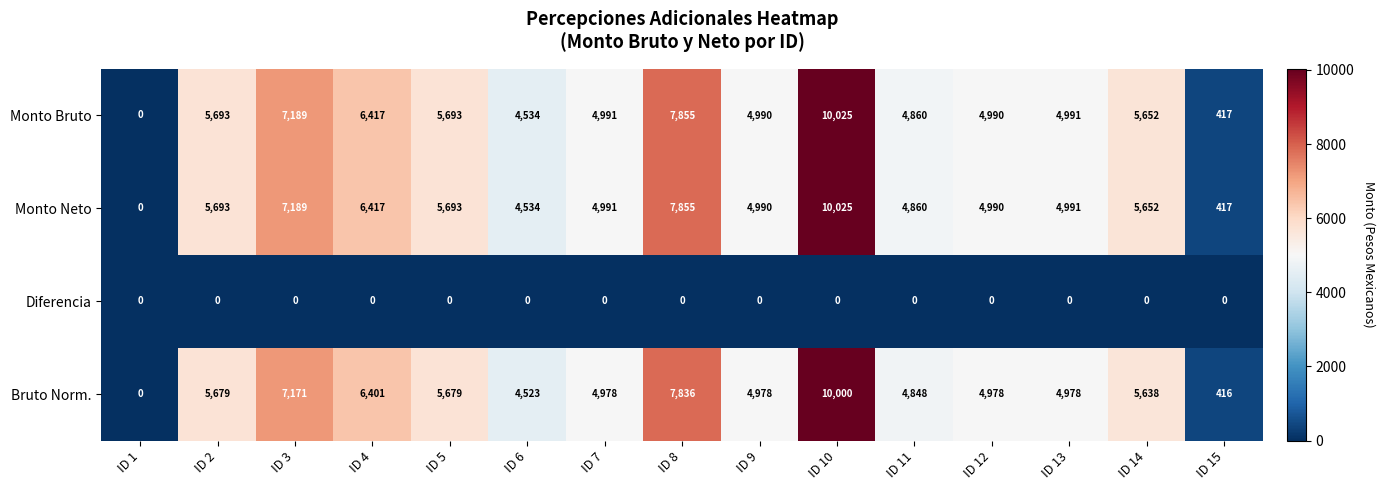

What is the sum of all Monto Bruto values?

78297